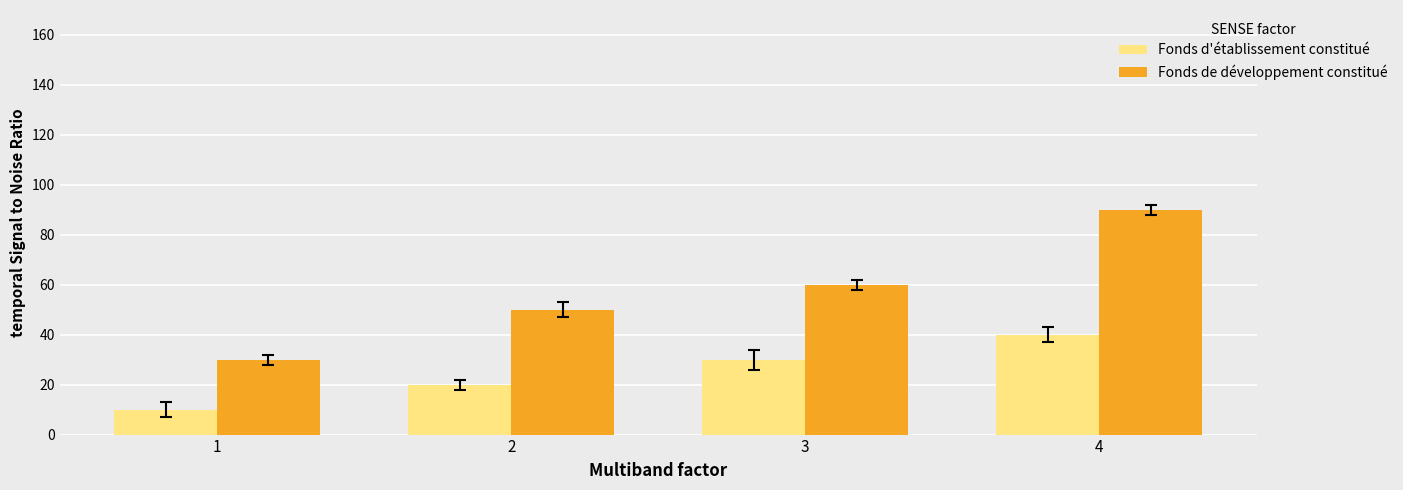

What is the spread (max minus min) of values at 1?

20